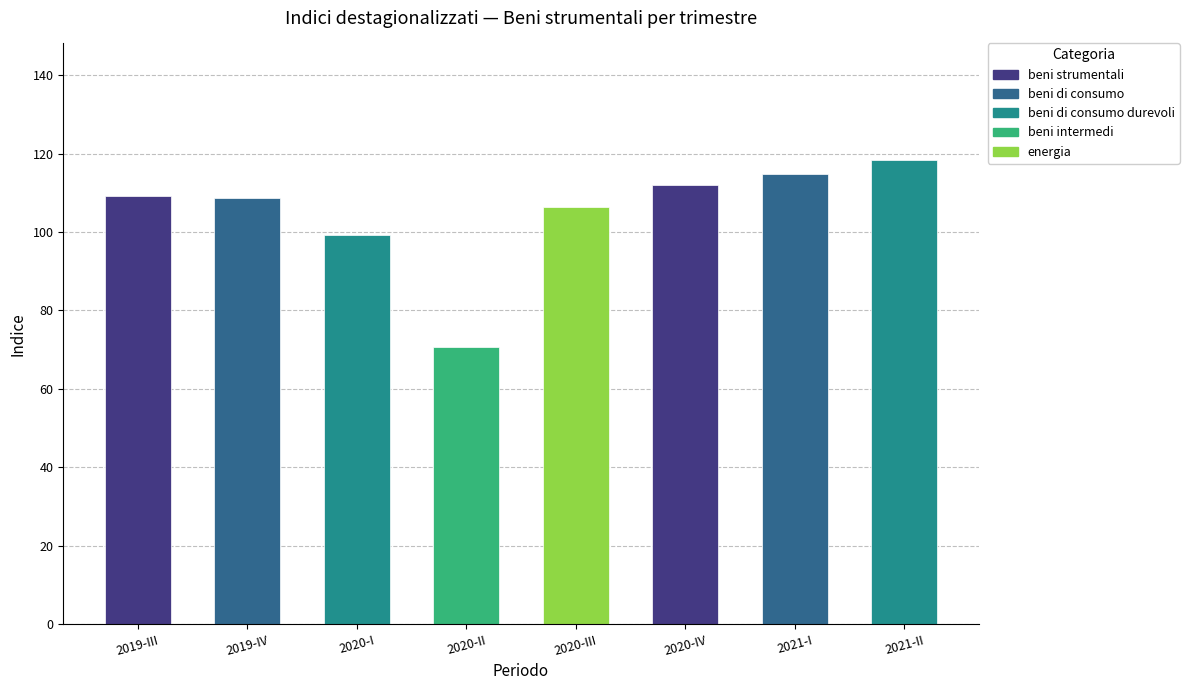

What is the average value?

104.9